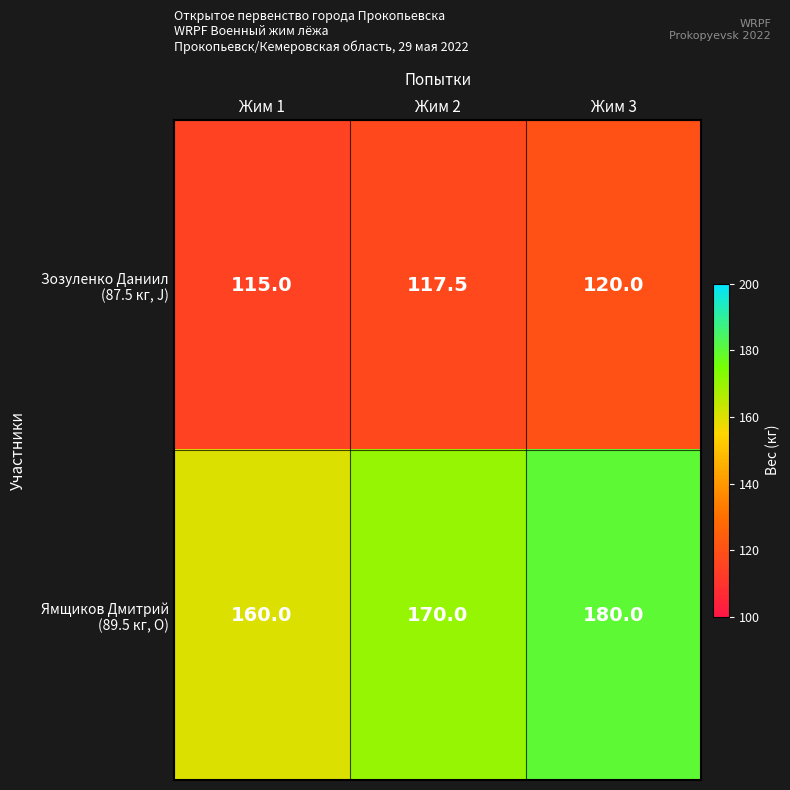

At which category is the sum across all series the highest?

Жим 3